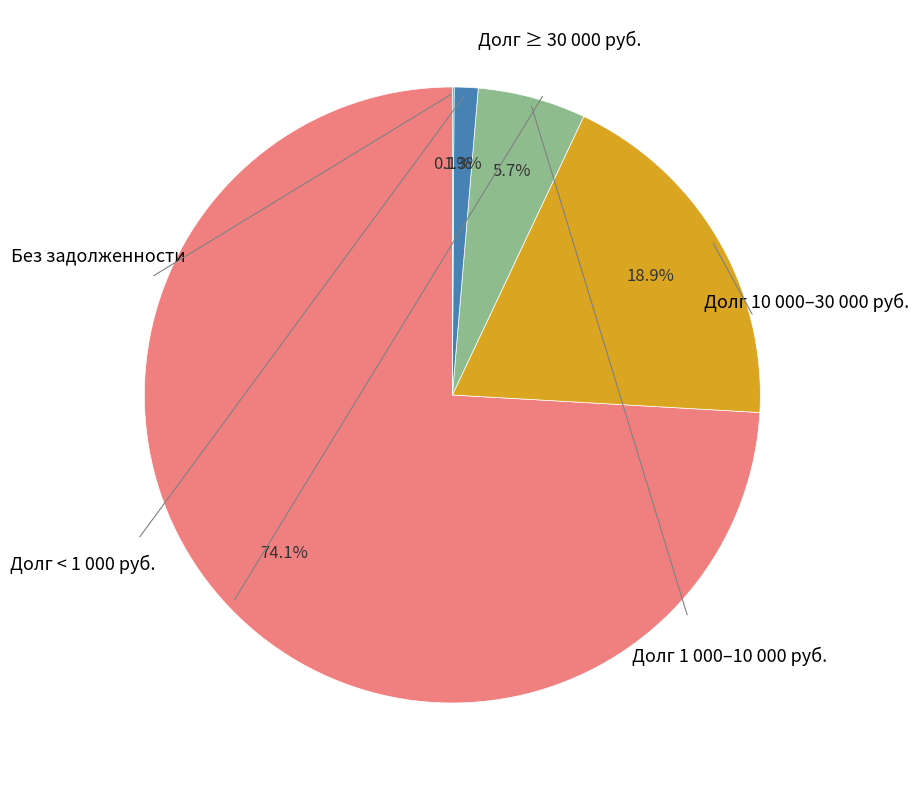

Is there any slice that represents more than half of the pie?

Yes